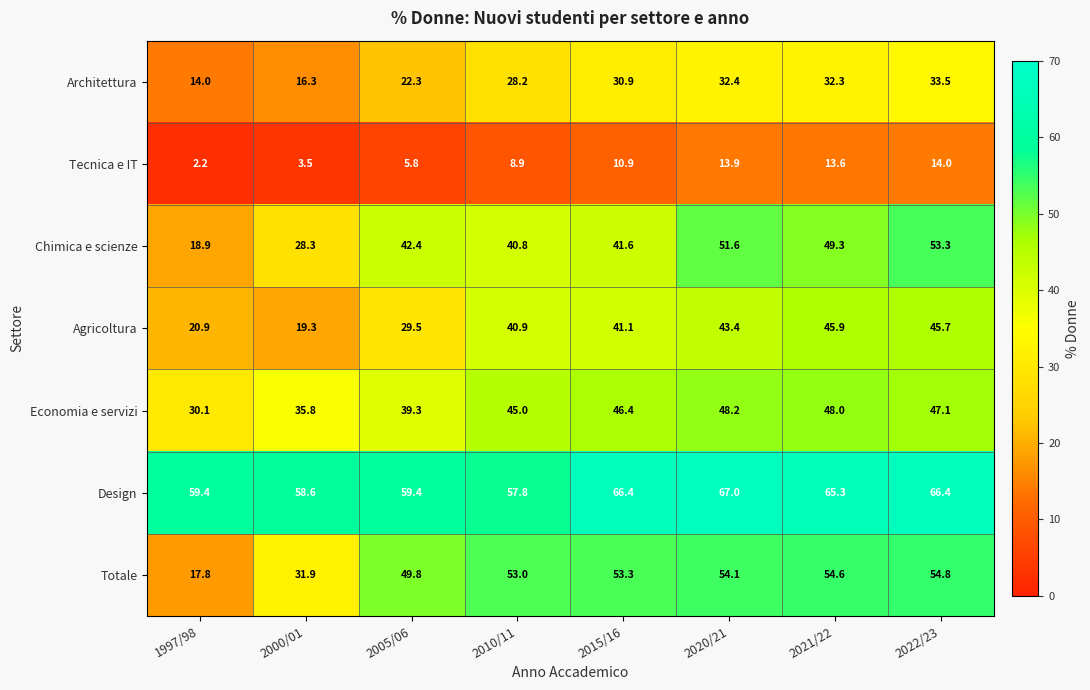

Which series has the largest range (max minus min)?

Totale